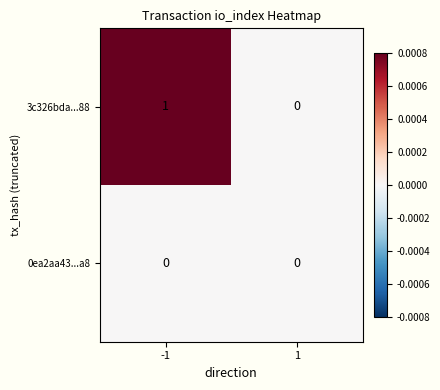

True or false: 3c326bda...88 has a value of 1 at -1.

True